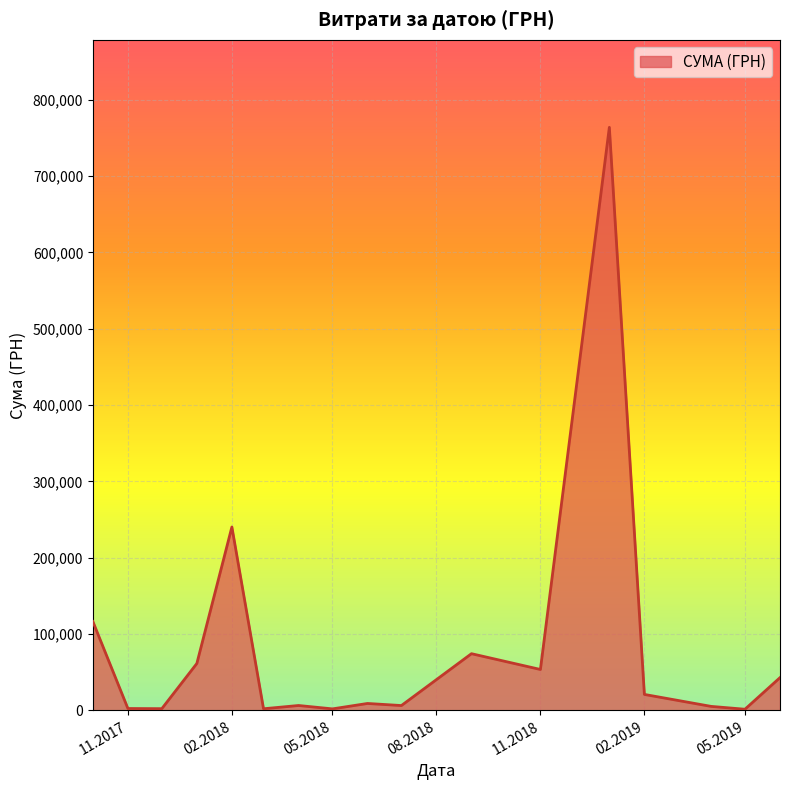

Does the chart display data point markers on the line(s)?

No